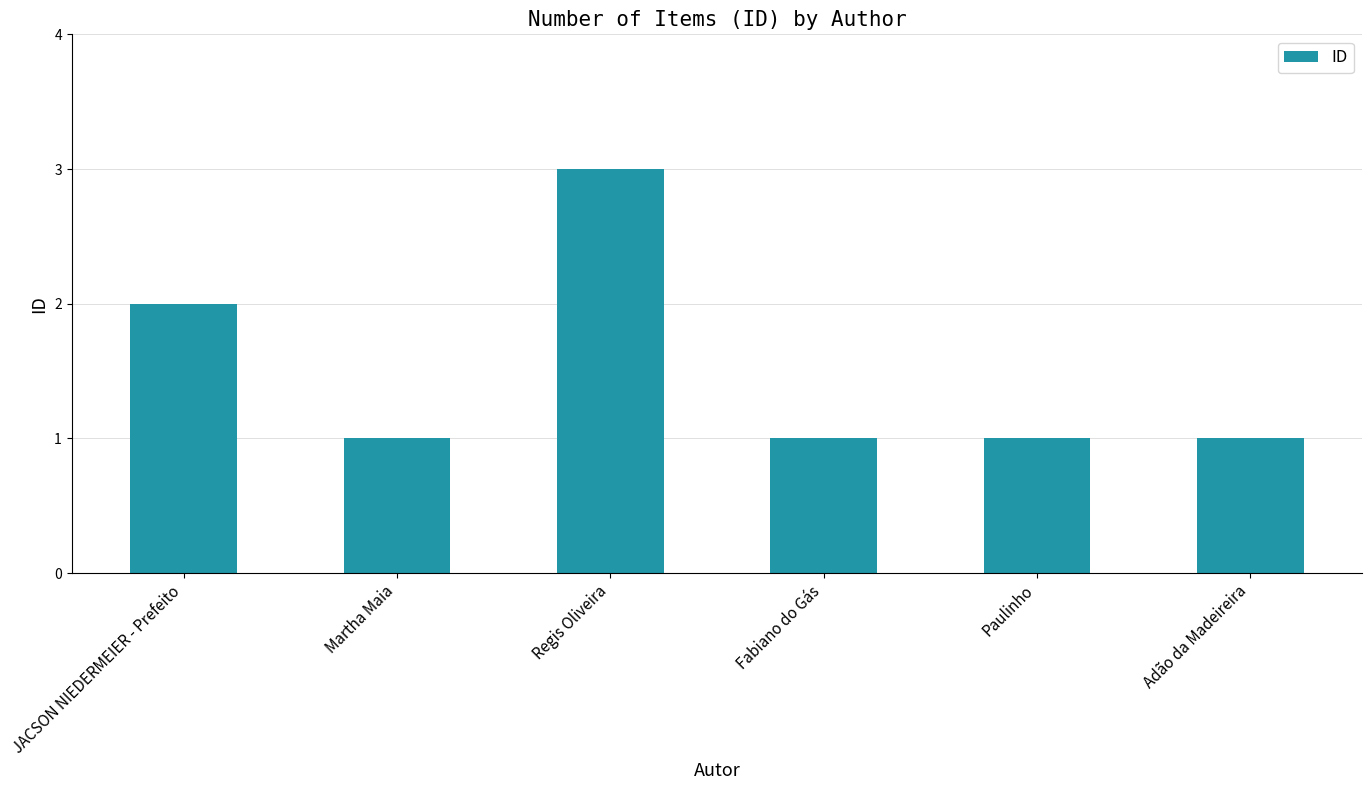

Count the values in the range 1 to 2.

5